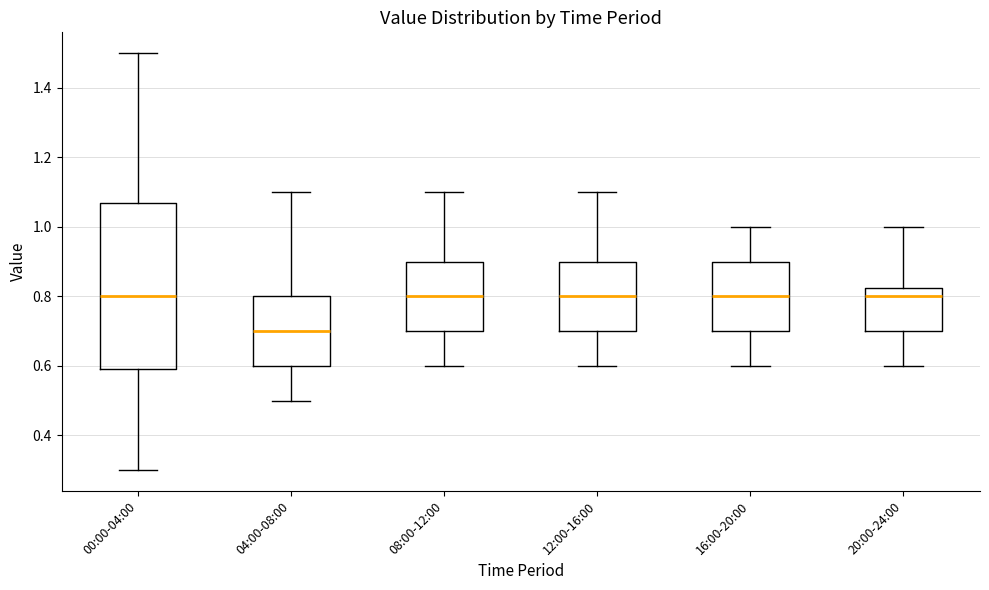

Reading left to right, read every box against the y-axis: the position of its median line, the range the box covers, and the ends of its whiskers. The values are not printed on the chart, so give them approximately, as read against the axis.

00:00-04:00: median 0.80, box 0.60 to 1.08, whiskers 0.30 to 1.50
04:00-08:00: median 0.70, box 0.60 to 0.80, whiskers 0.50 to 1.10
08:00-12:00: median 0.80, box 0.70 to 0.90, whiskers 0.60 to 1.10
12:00-16:00: median 0.80, box 0.70 to 0.90, whiskers 0.60 to 1.10
16:00-20:00: median 0.80, box 0.70 to 0.90, whiskers 0.60 to 1.00
20:00-24:00: median 0.80, box 0.70 to 0.82, whiskers 0.60 to 1.00